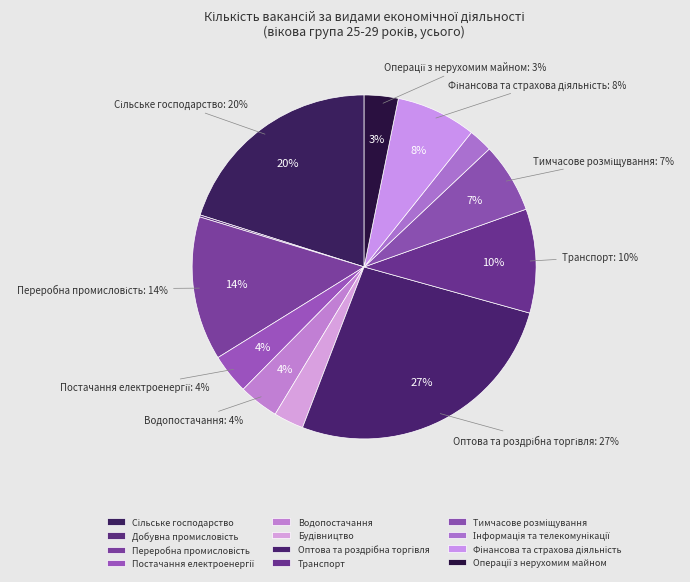

To the nearest percent, what percentage of the pie is Транспорт?

10%